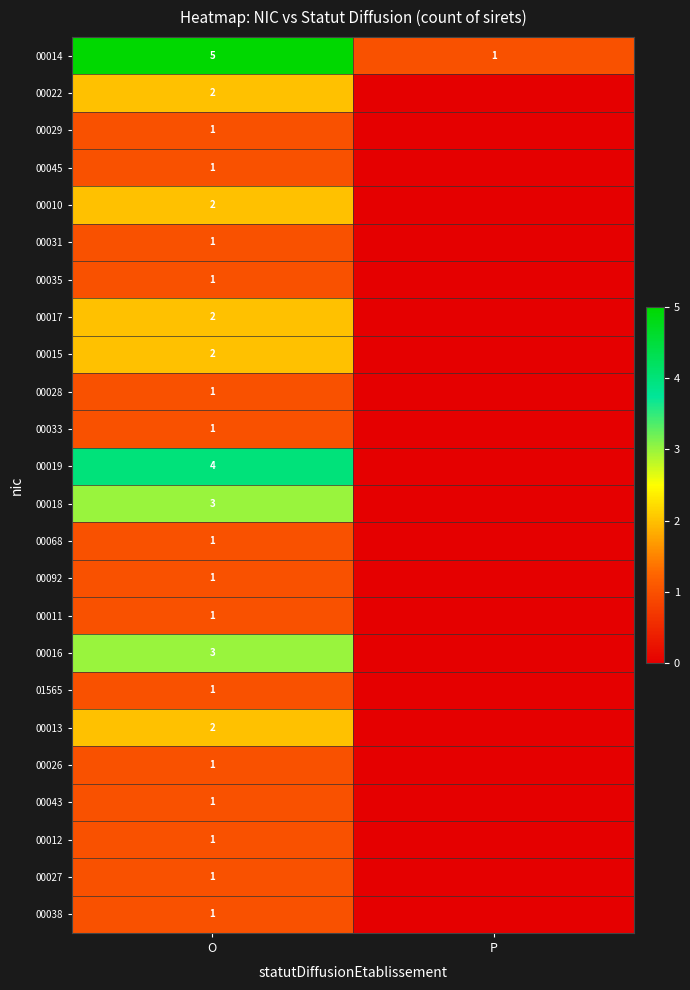

What is the difference between the highest and lowest values at O?

4